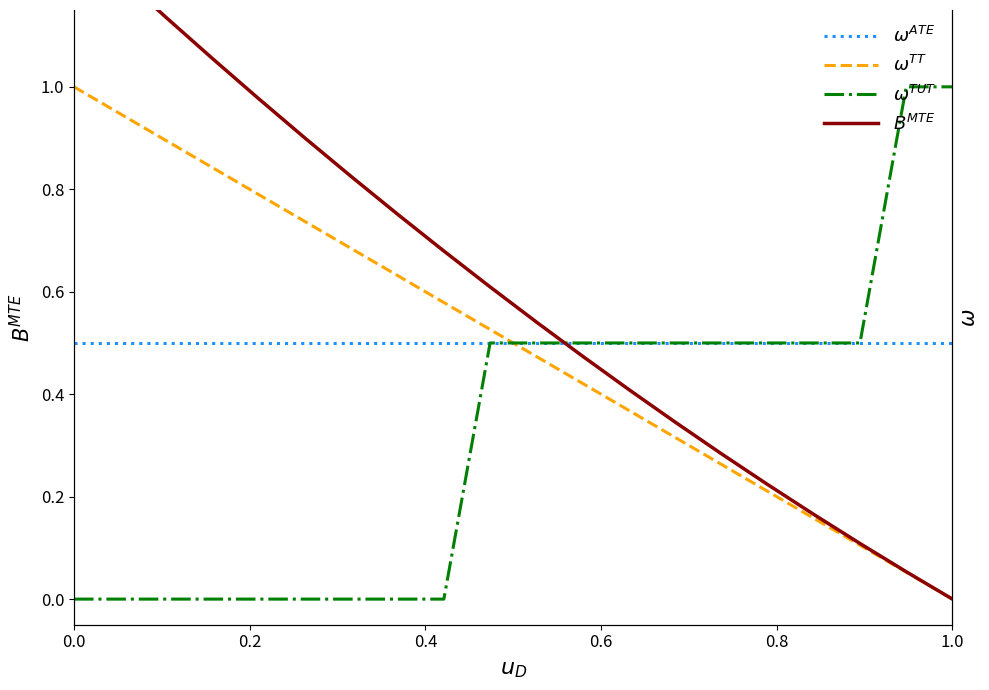

True or false: Container ID and Execution time (s) intersect in this chart.

False